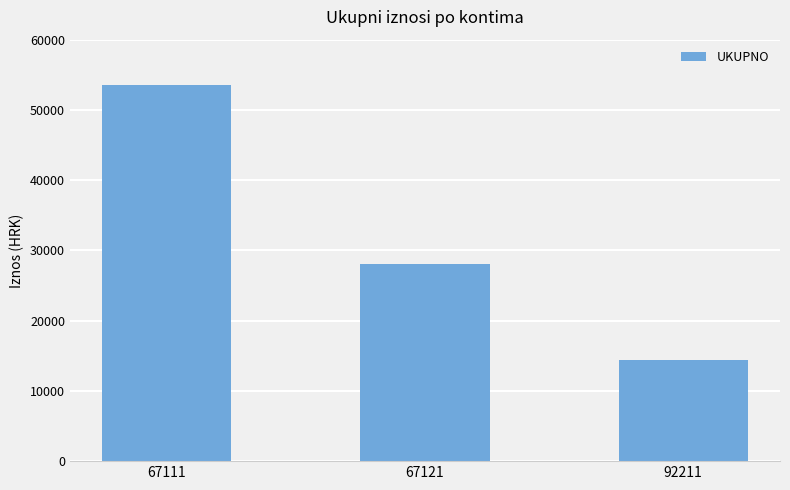

Does the chart contain any negative values?

No